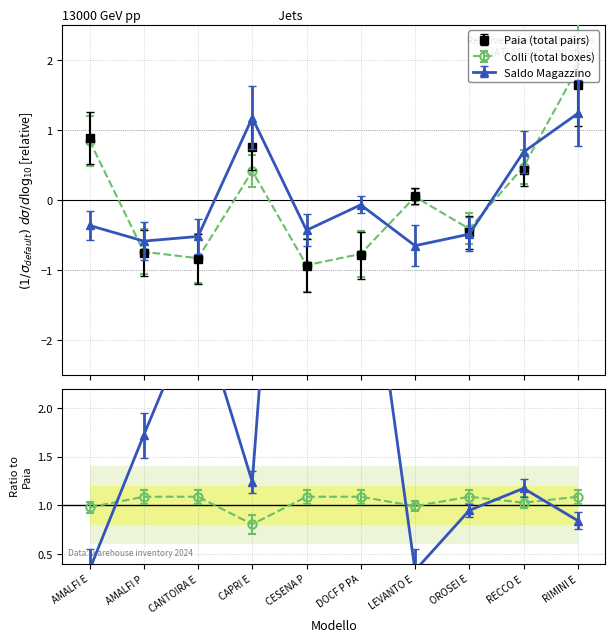

The value of Colli at LEVANTO E is 0.0. True or false?

True